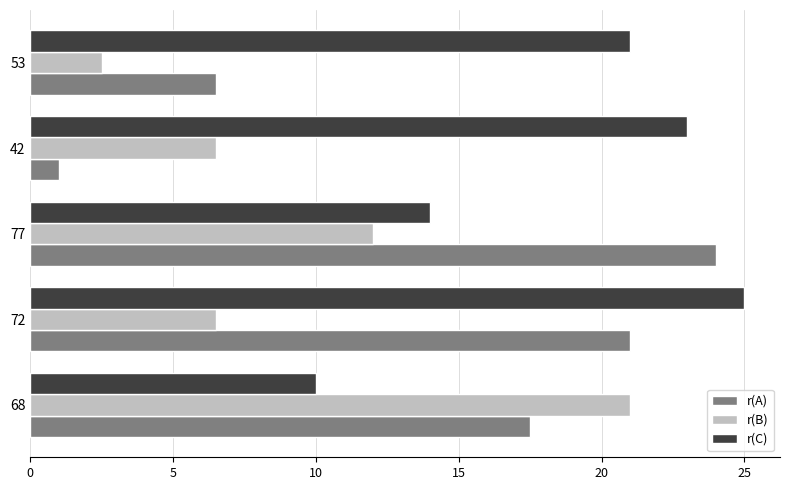

At which label does r(A) reach its peak?

77